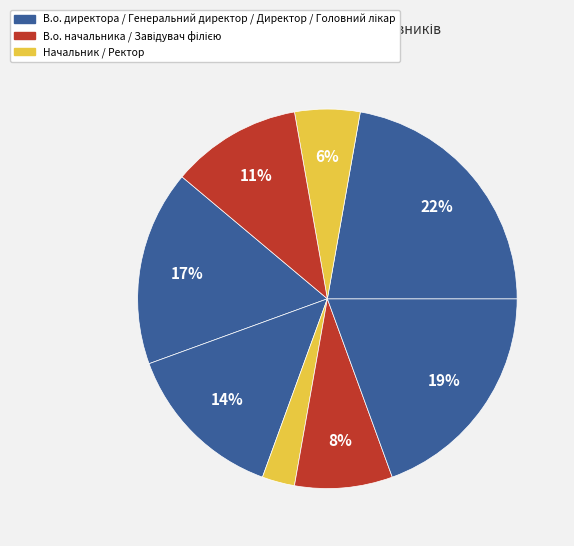

How many slices are in this pie chart?

8